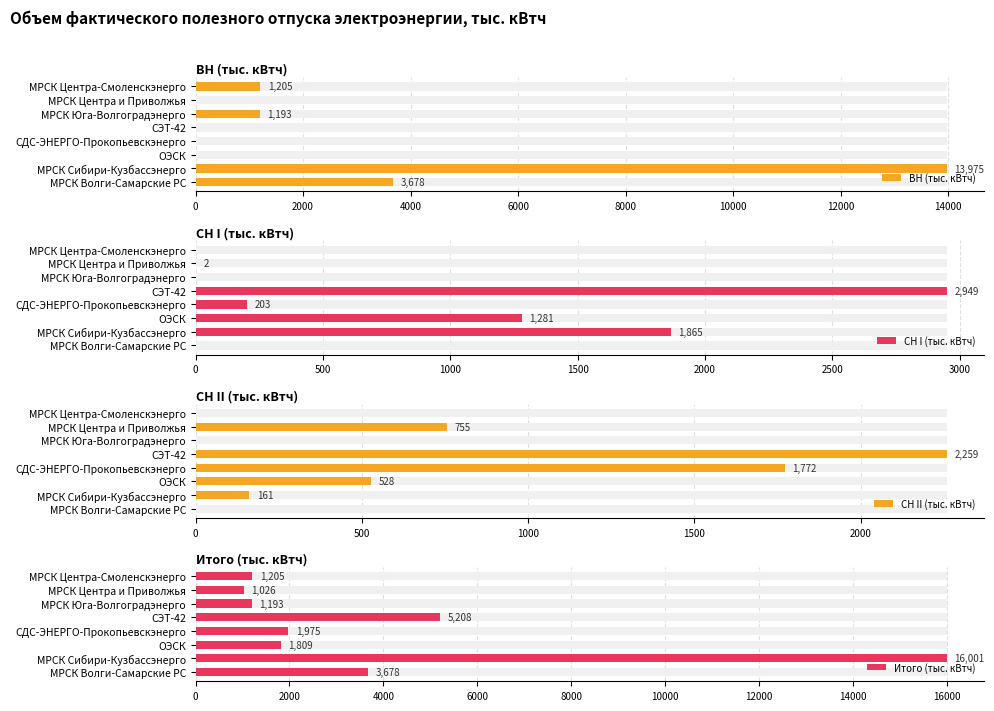

At how many categories does at least one series exceed 14152?

1